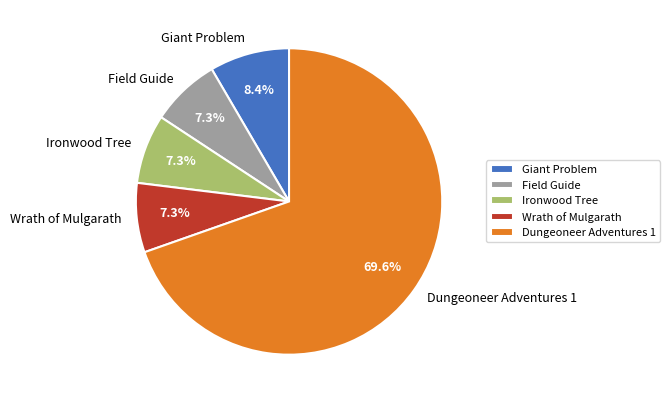

To the nearest percent, what percentage of the pie is Dungeoneer Adventures 1?

70%